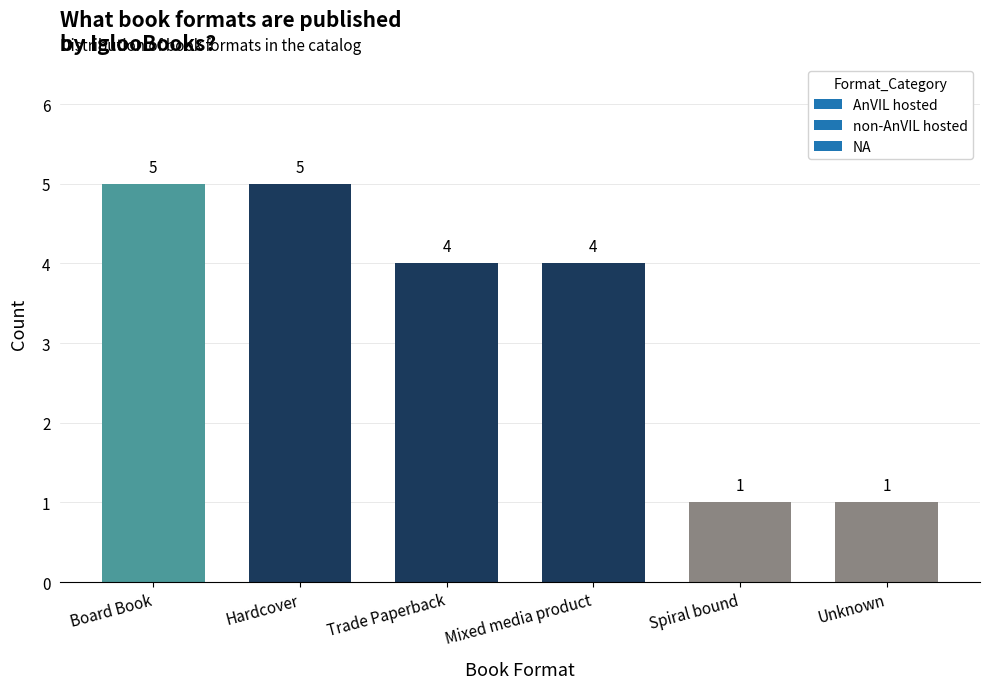

What is the label of the 2nd bar from the right?

Spiral bound